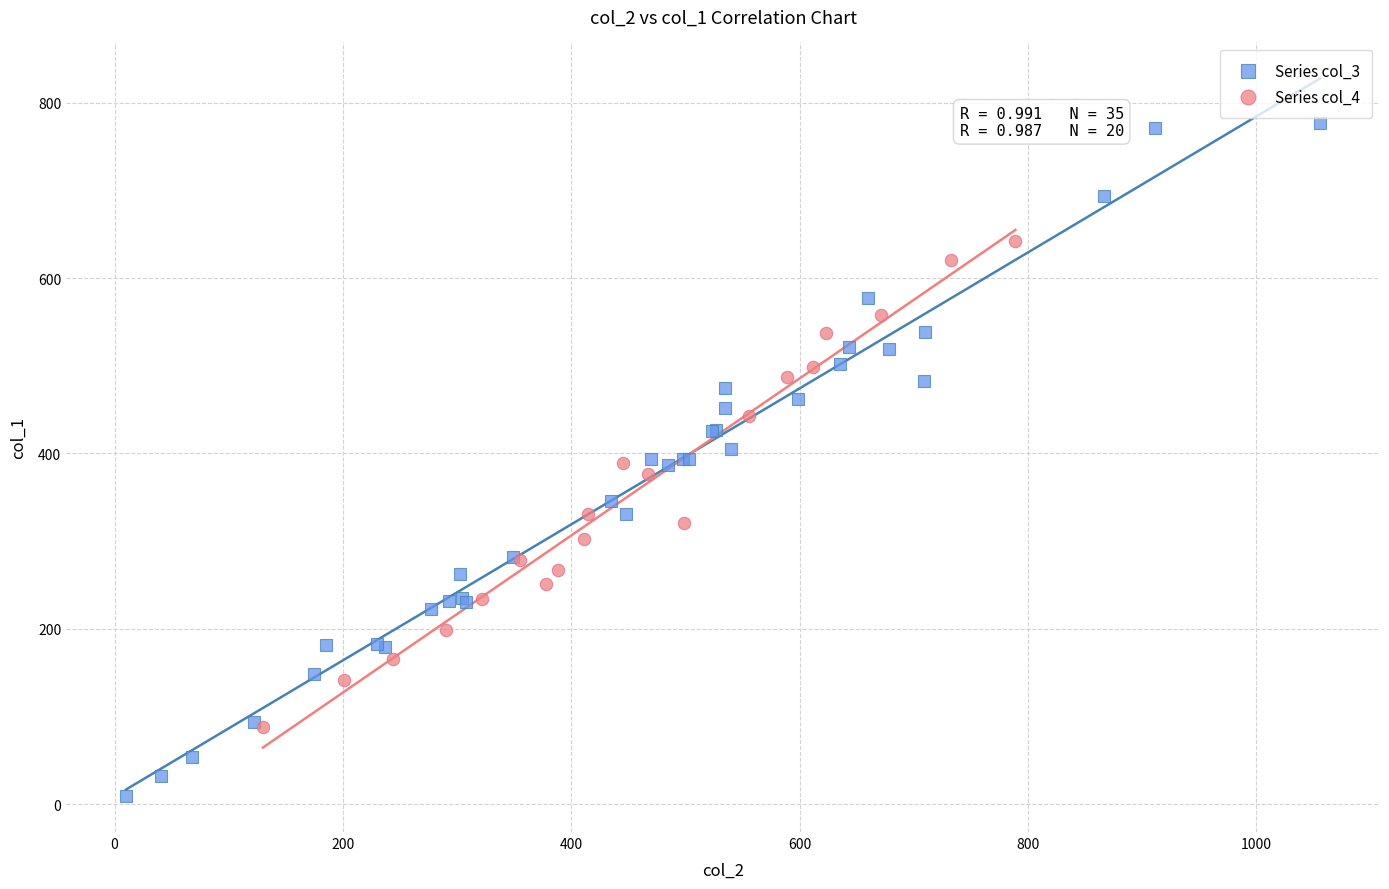

Which series contains the highest Y value?

Series col_3